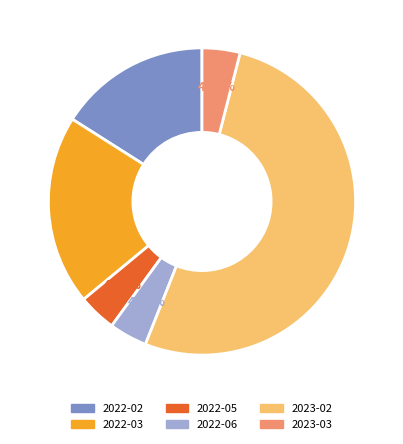

Is 2023-03 the majority of the pie?

No